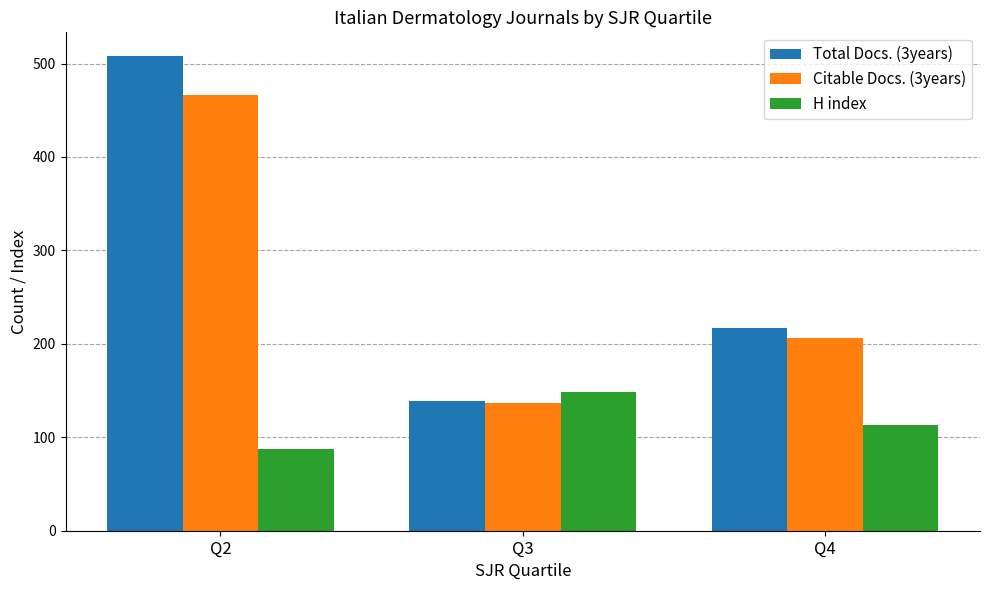

What is the total value across all series at Q4?

536